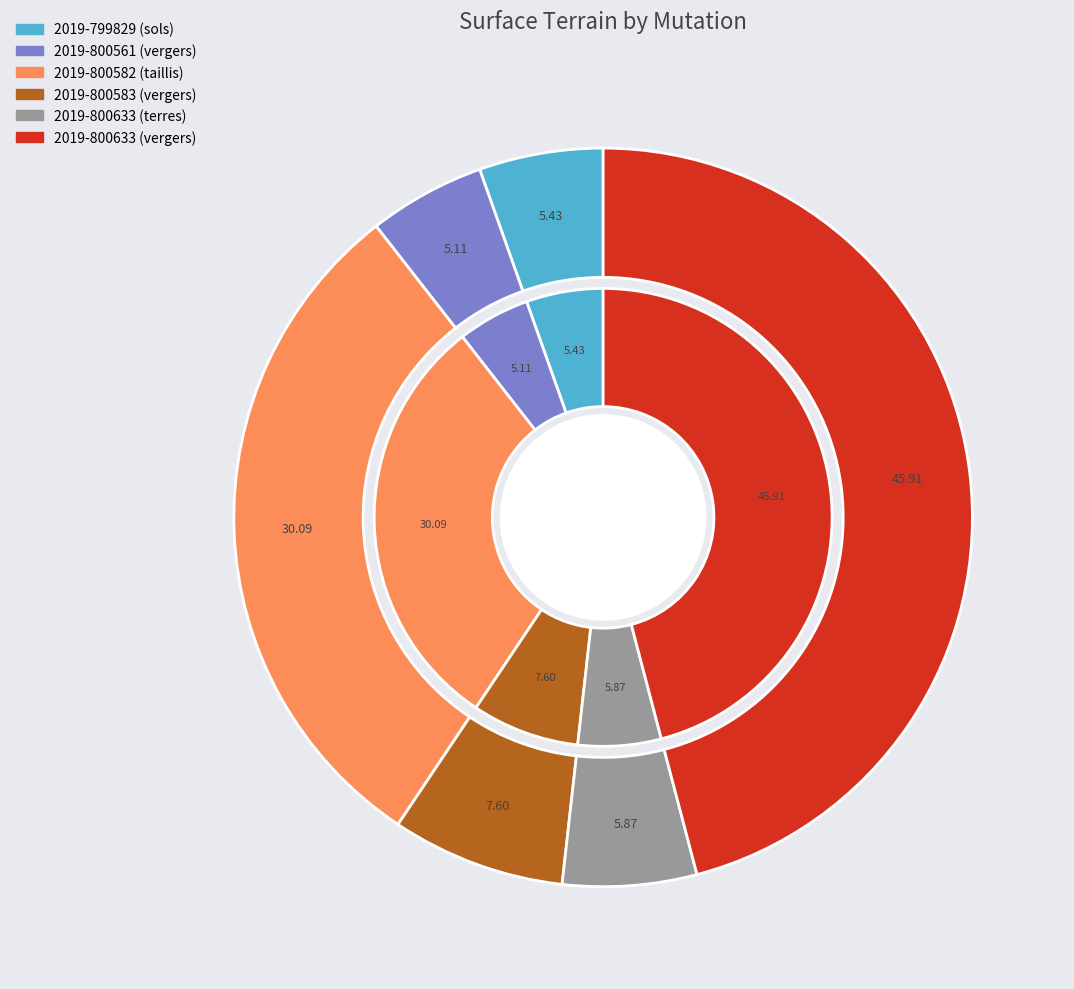

What percentage do 2019-800561 (vergers) and 2019-800582 (taillis) together represent?

35.2%